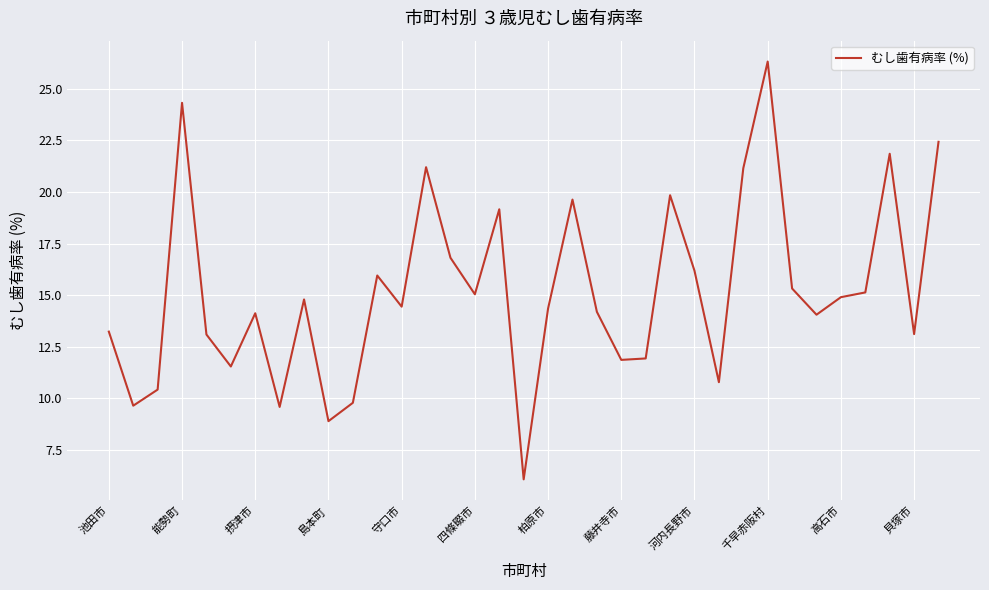

What is the minimum value shown in the chart?

6.1